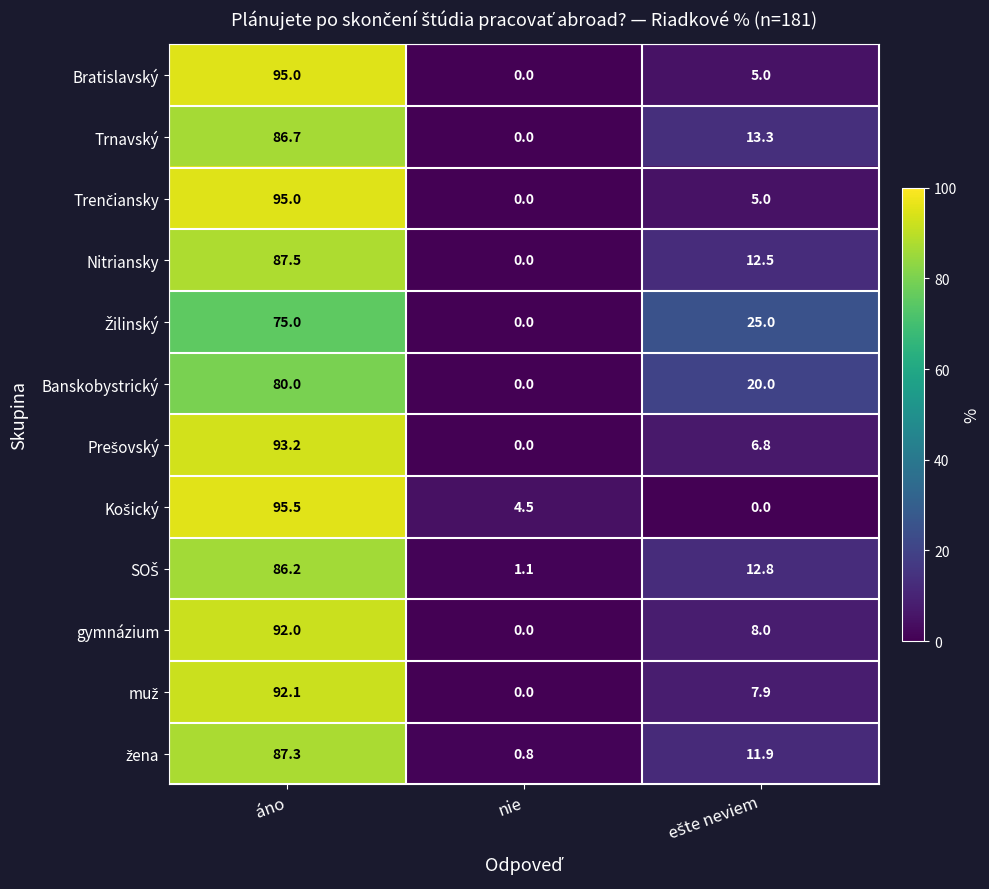

Where does the Trnavský series first go above 13?

áno